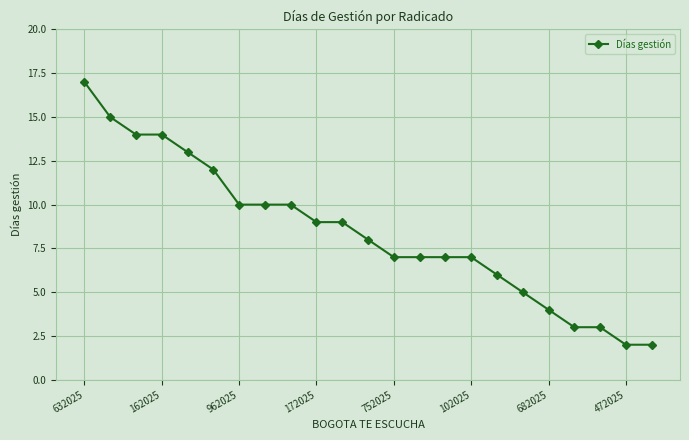

What is the maximum value shown in the chart?

17